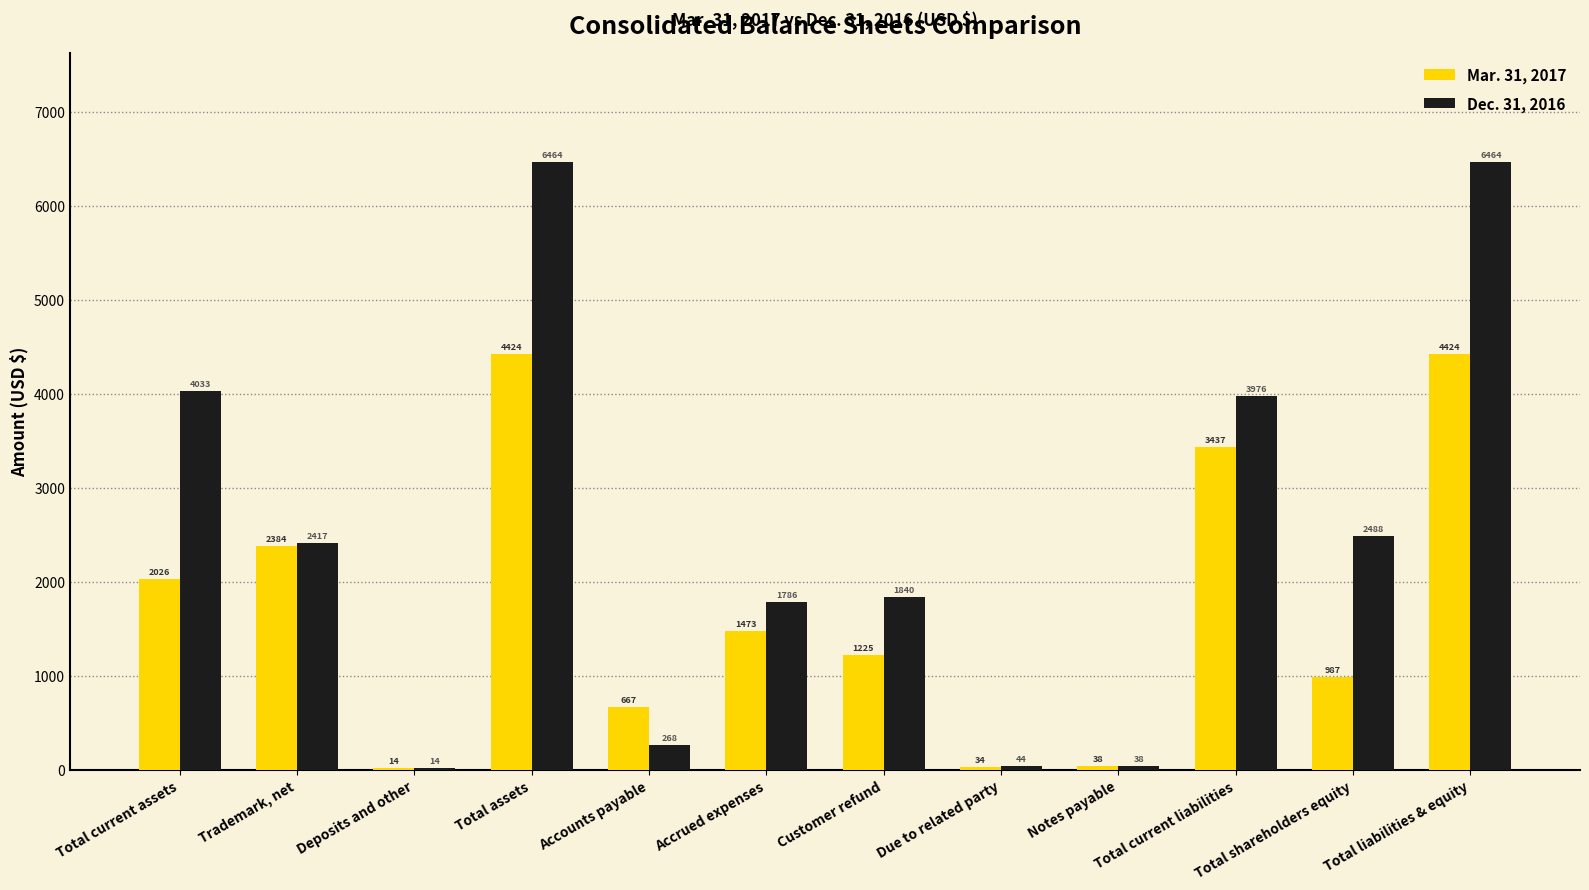

At which label is Mar. 31, 2017 closest to 2219?

Trademark, net